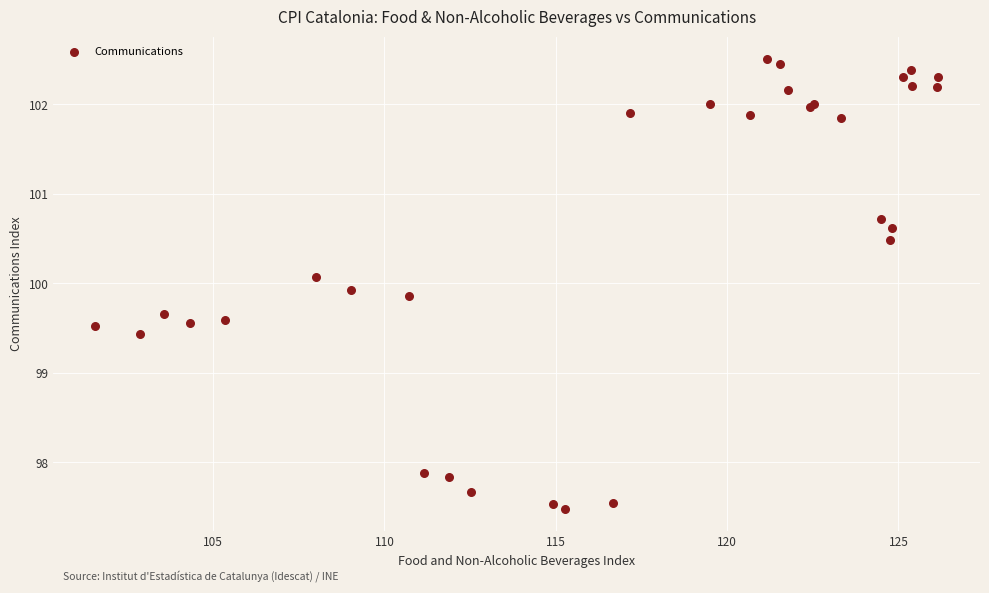

What Y value in the scatter plot is closest to 99?

99.4